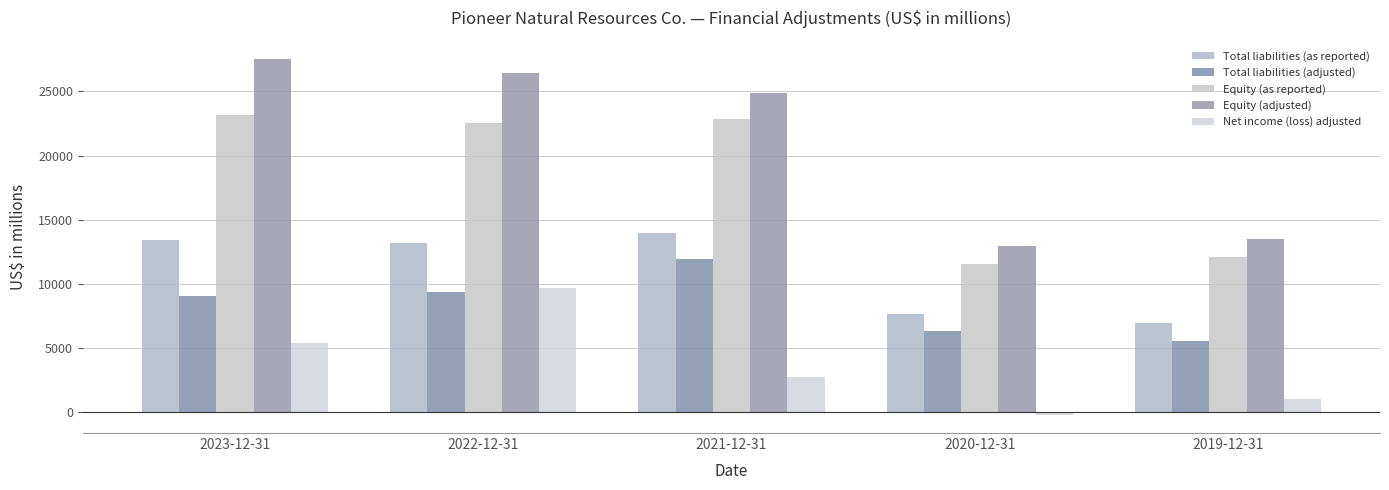

What is the label of the 3rd bar from the right?

2021-12-31